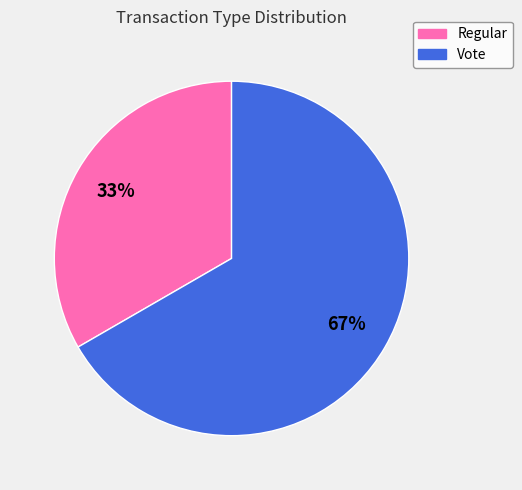

How many segments does this pie chart have?

2